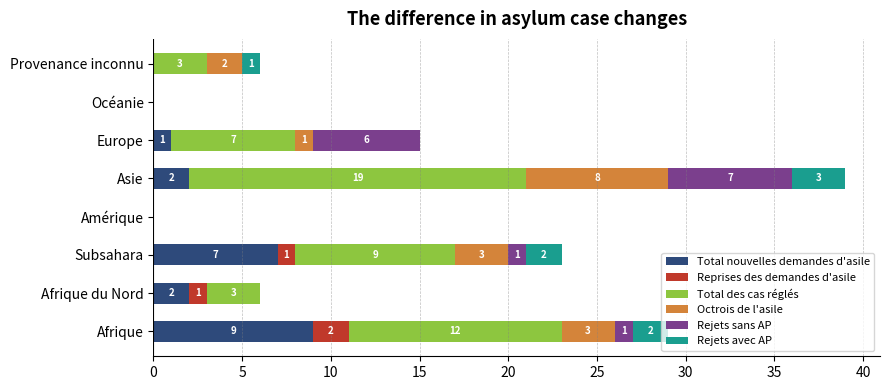

What is the sum of all Total nouvelles demandes d'asile values?

21